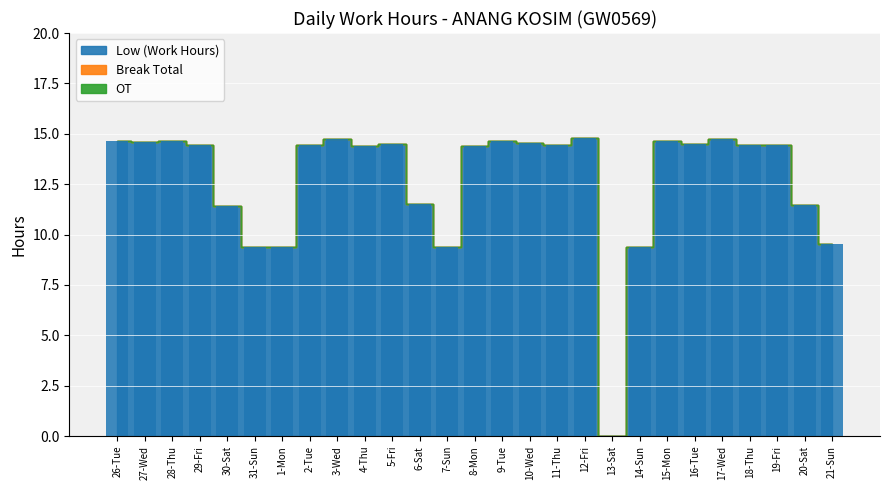

True or false: the data shows 6.6 at 10-Wed.

False